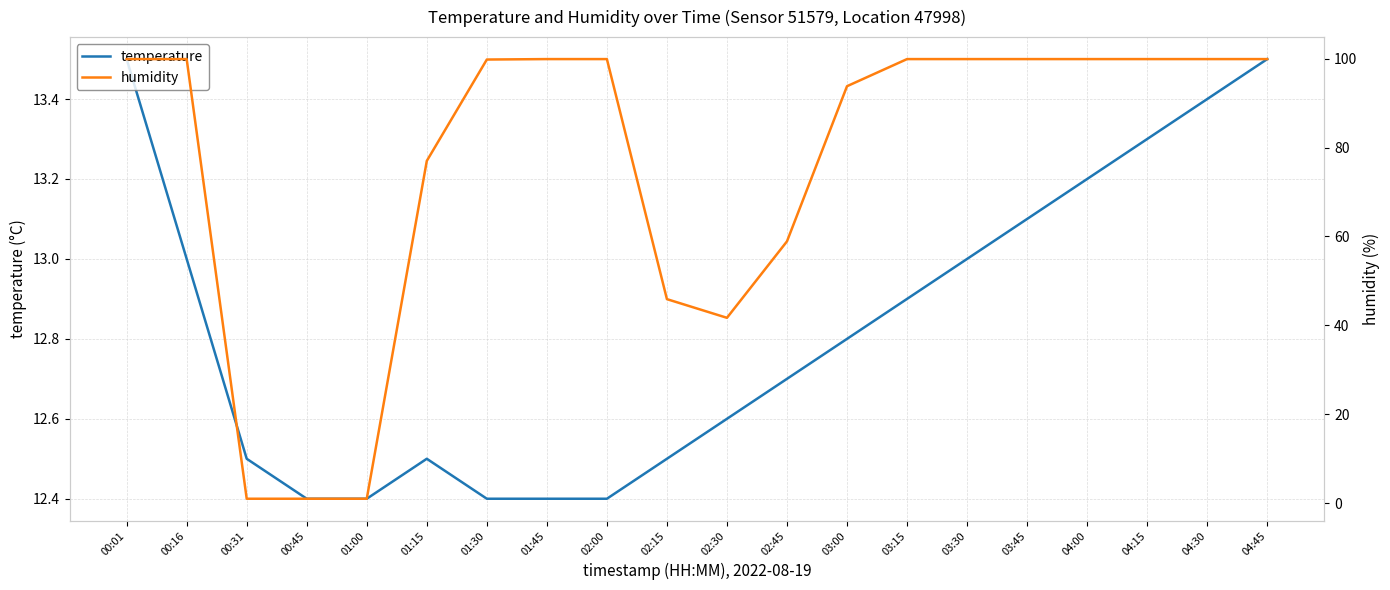

What is the total value across all series at 03:45?

113.0